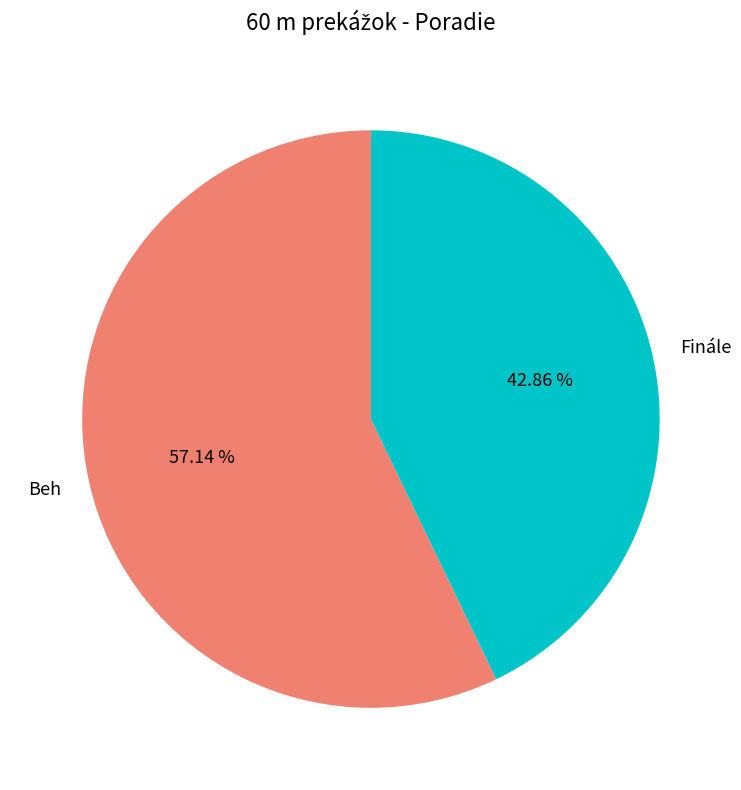

To the nearest percent, what is the difference between the Finále and Beh slice percentages?

14%